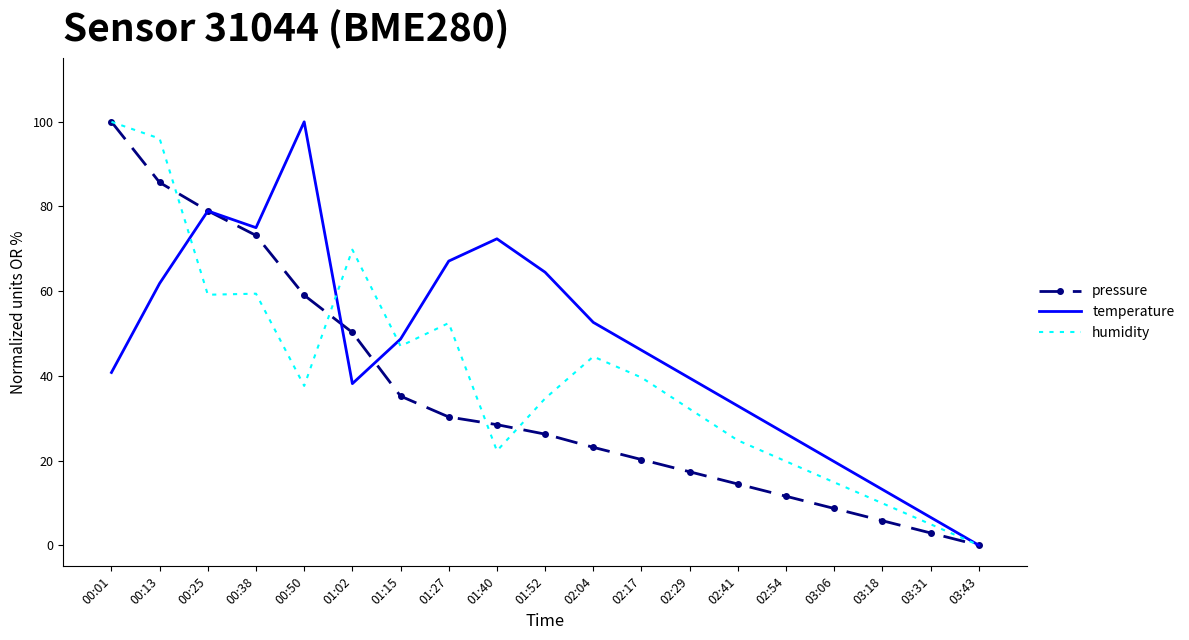

At 02:41, list the series in order from smallest to largest.

pressure, humidity, temperature